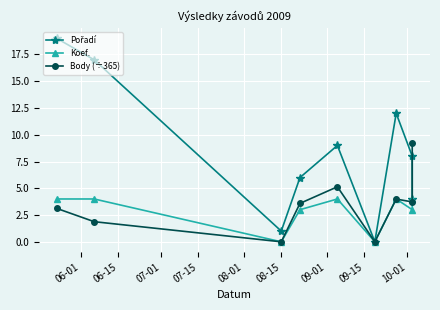

Rank the series at 09-15 from lowest to highest value.

Koef., Body (÷365), Pořadí